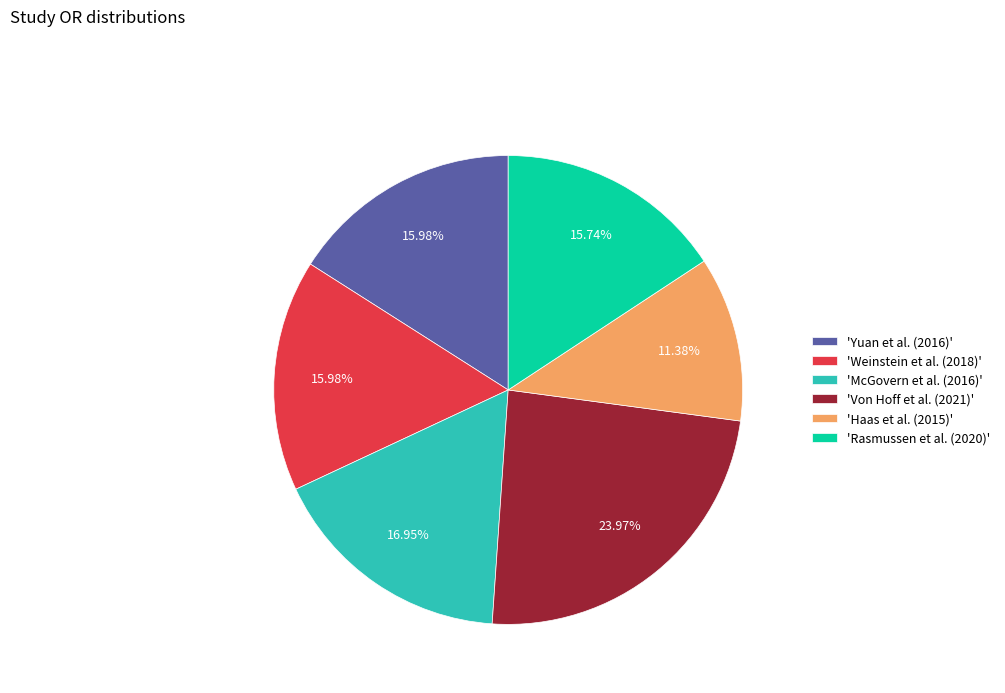

To the nearest percent, what is the difference between the largest and smallest slice percentages?

13%